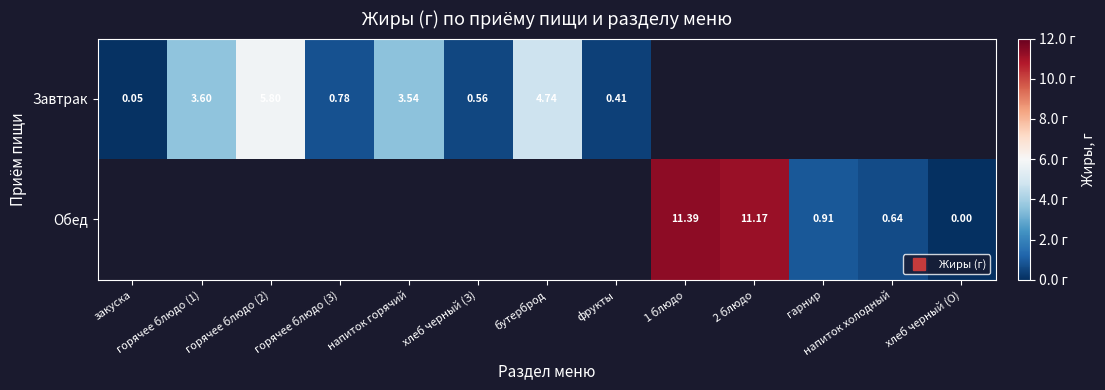

At how many categories does at least one series exceed 2?

6